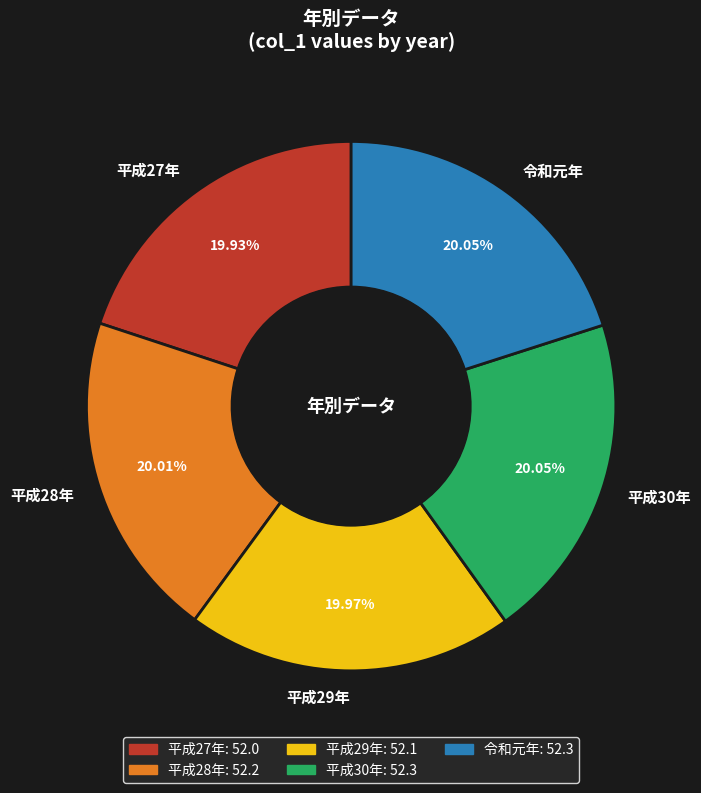

Is there any slice that represents more than half of the pie?

No